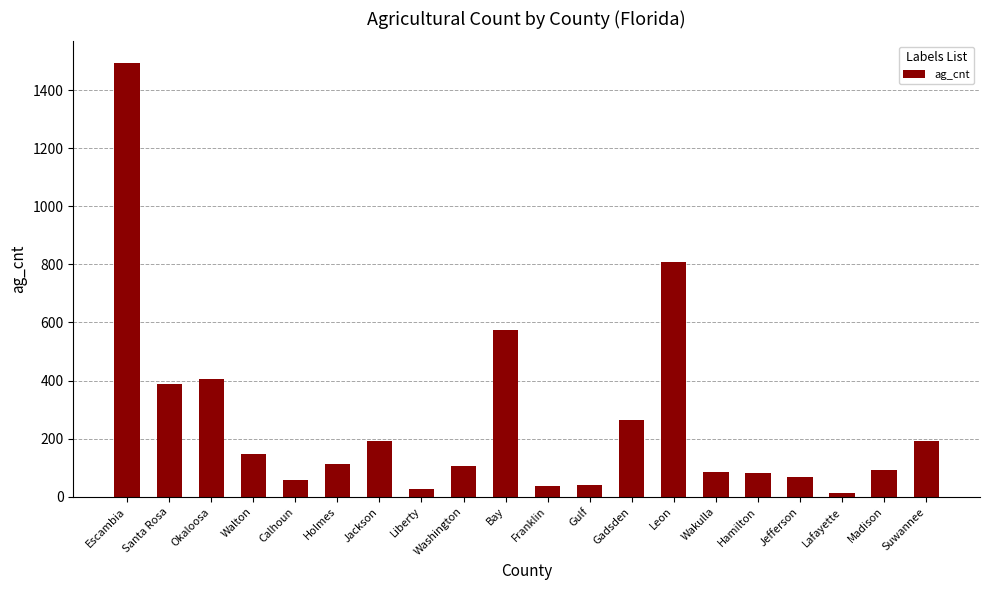

True or false: the data shows 52 at Jackson.

False